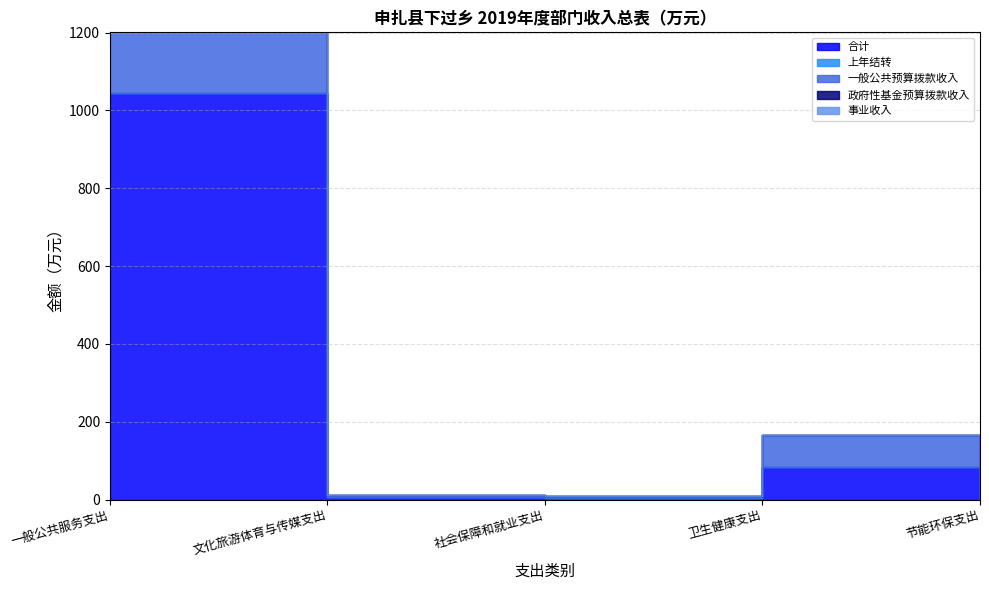

Is it true that 一般公共预算拨款收入 equals 232.5 at 一般公共服务支出?

False